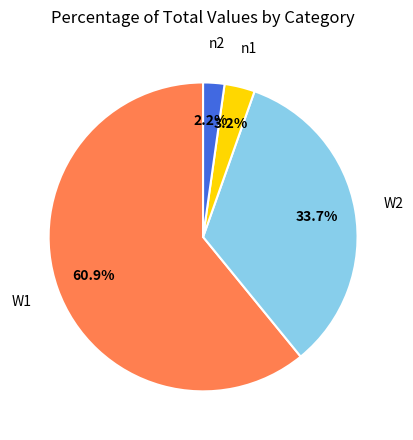

What is the majority slice?

W1